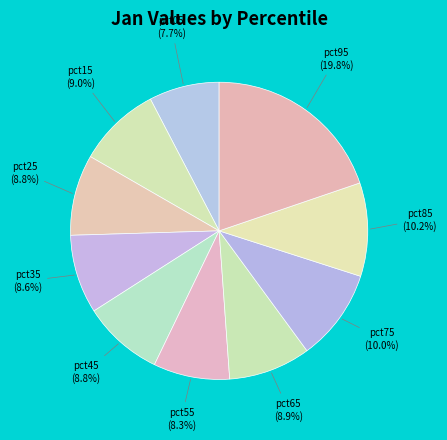

To the nearest percent, what percentage of the pie is pct65?

9%